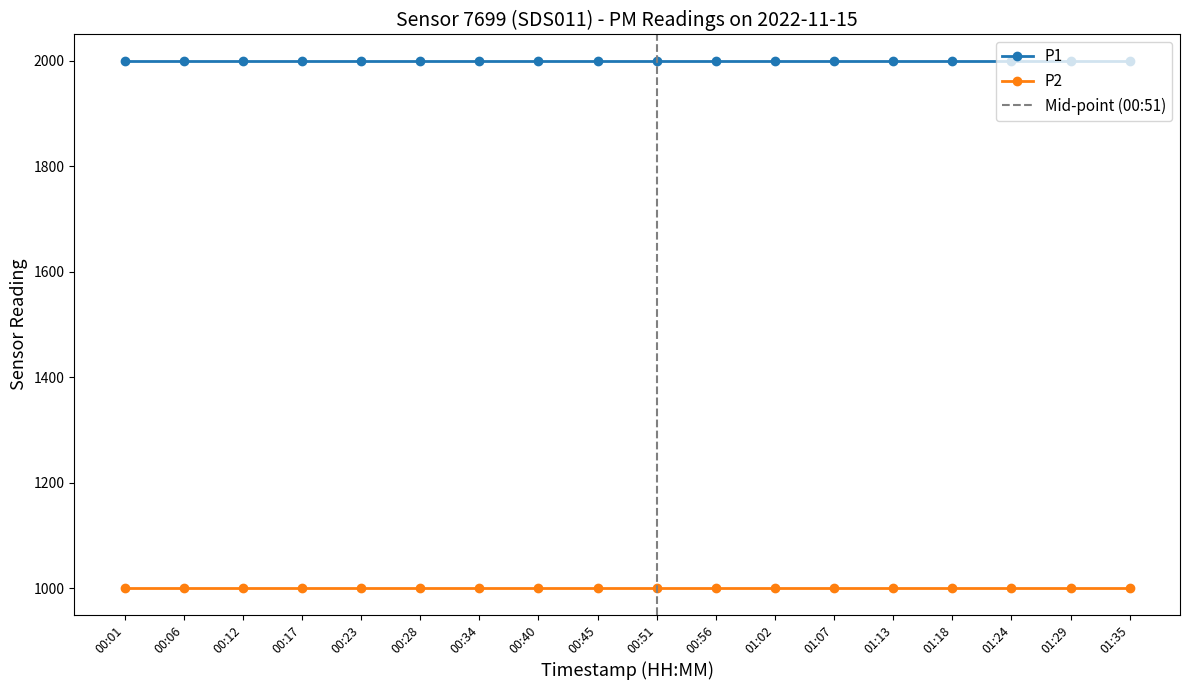

What is the value of the P1 point at the 7th from the left?

1999.9